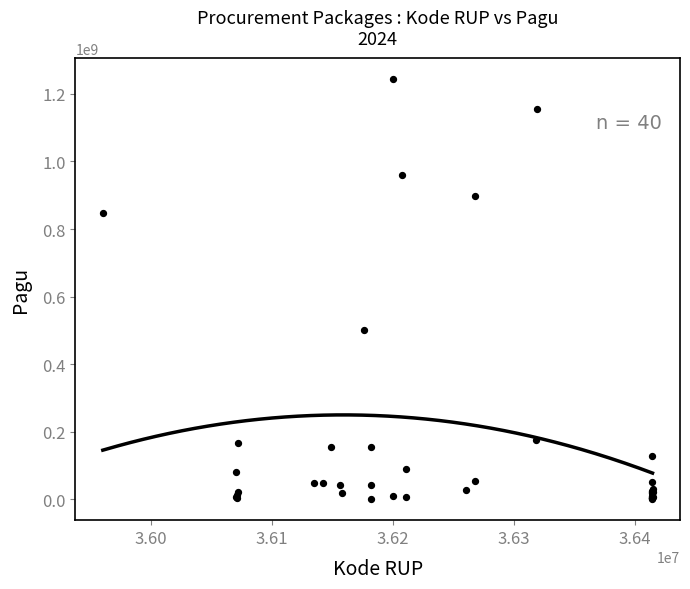

What Y value in the scatter plot is closest to 622840000?

499932000